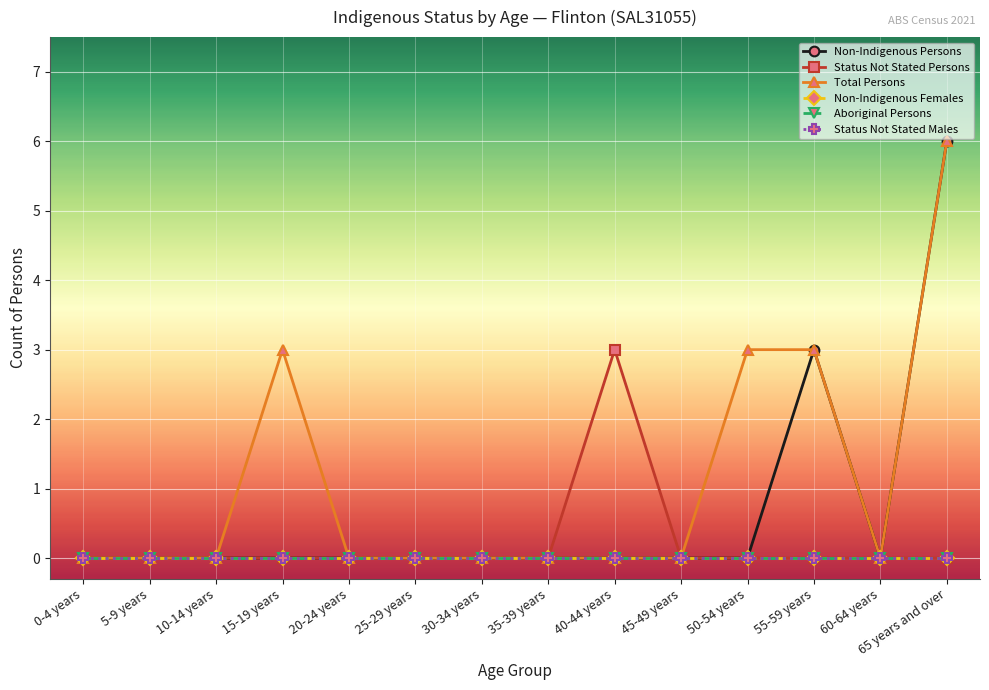

Where is Non-Indigenous Females nearest to the value 0?

0-4 years